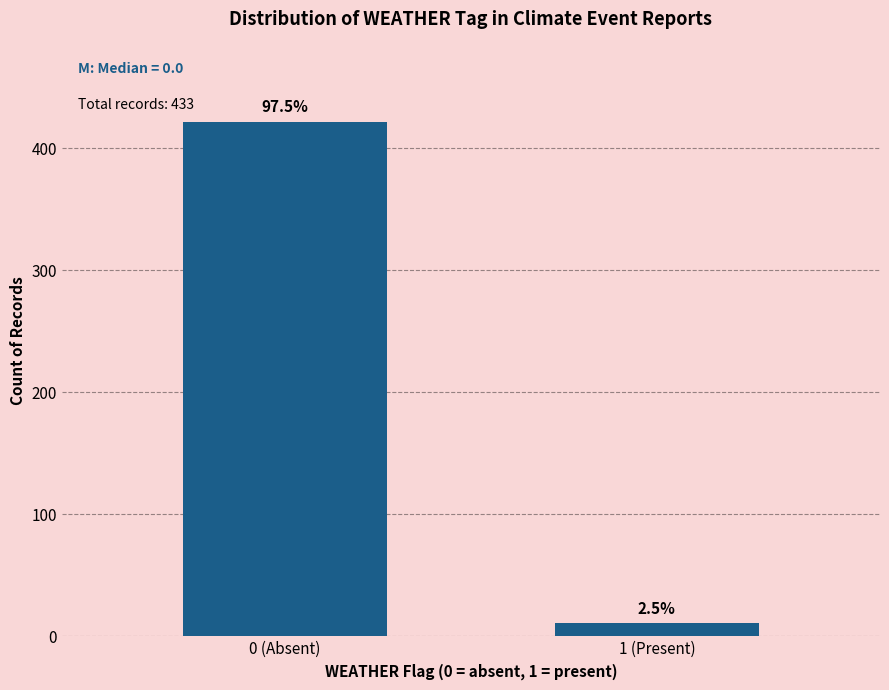

Does the chart contain any negative values?

No